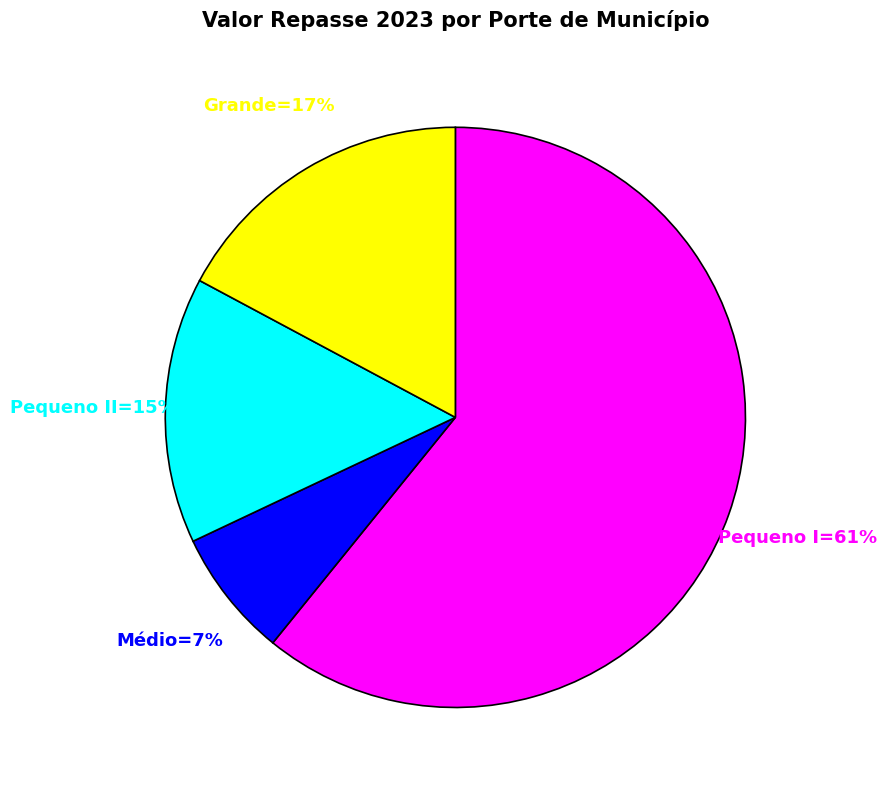

To the nearest percent, what is the average slice percentage?

25%